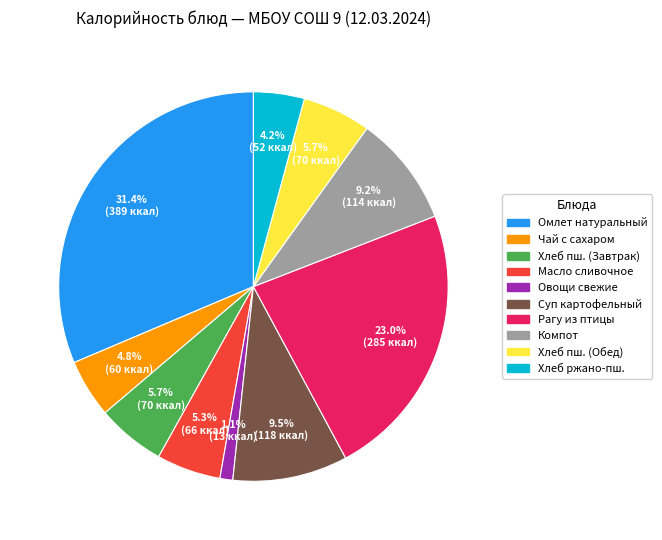

Is there any slice that represents more than half of the pie?

No